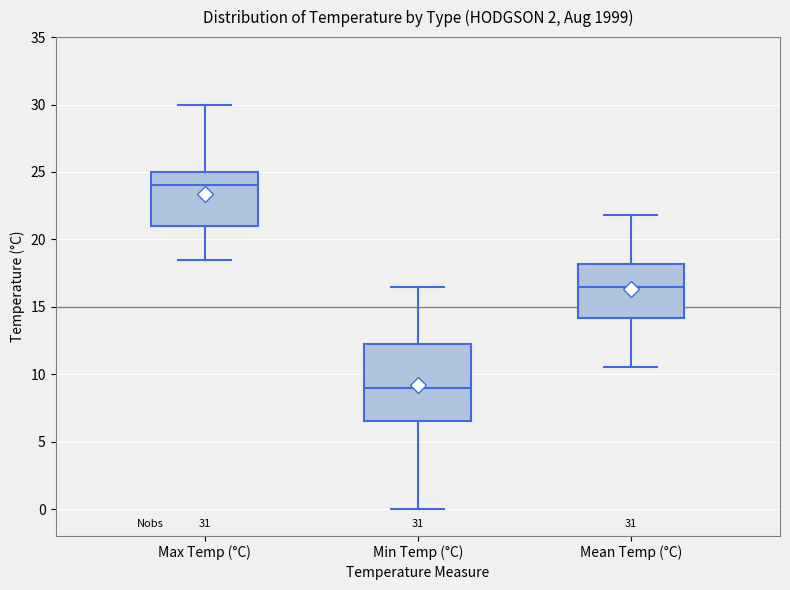

Which box's median line is the highest?

Max Temp (°C)